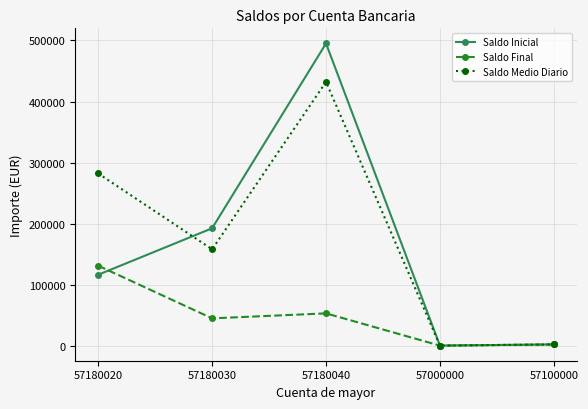

Read the Saldo Inicial value at 57000000.

368.9